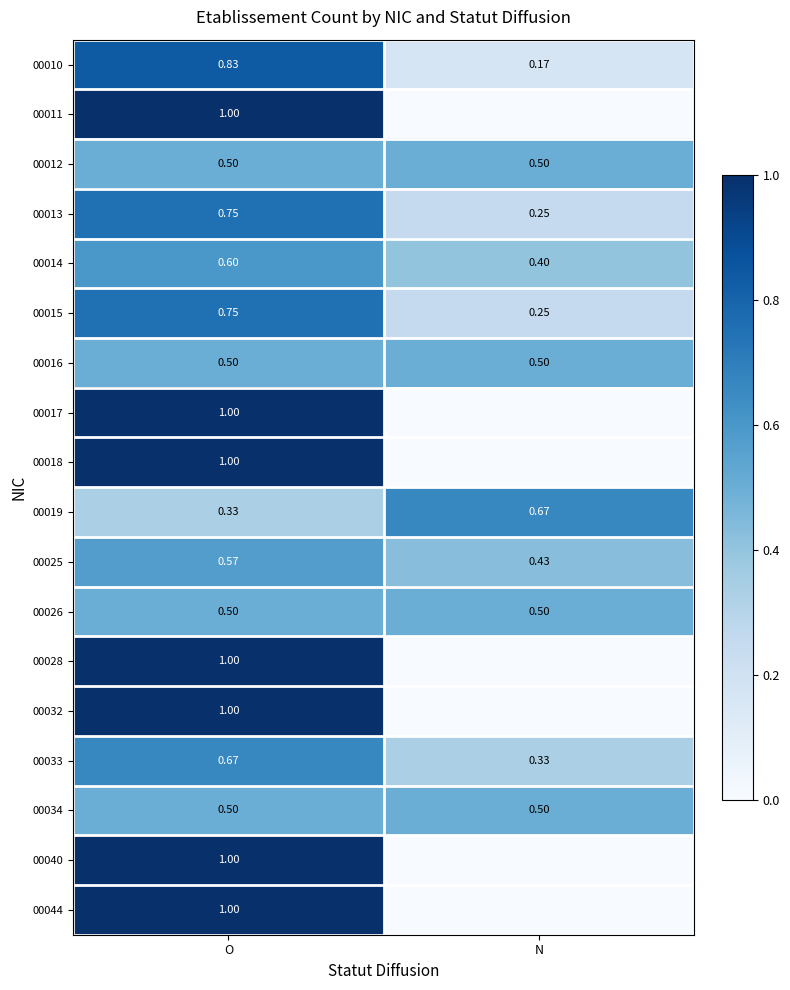

How many data points does each series have?

2